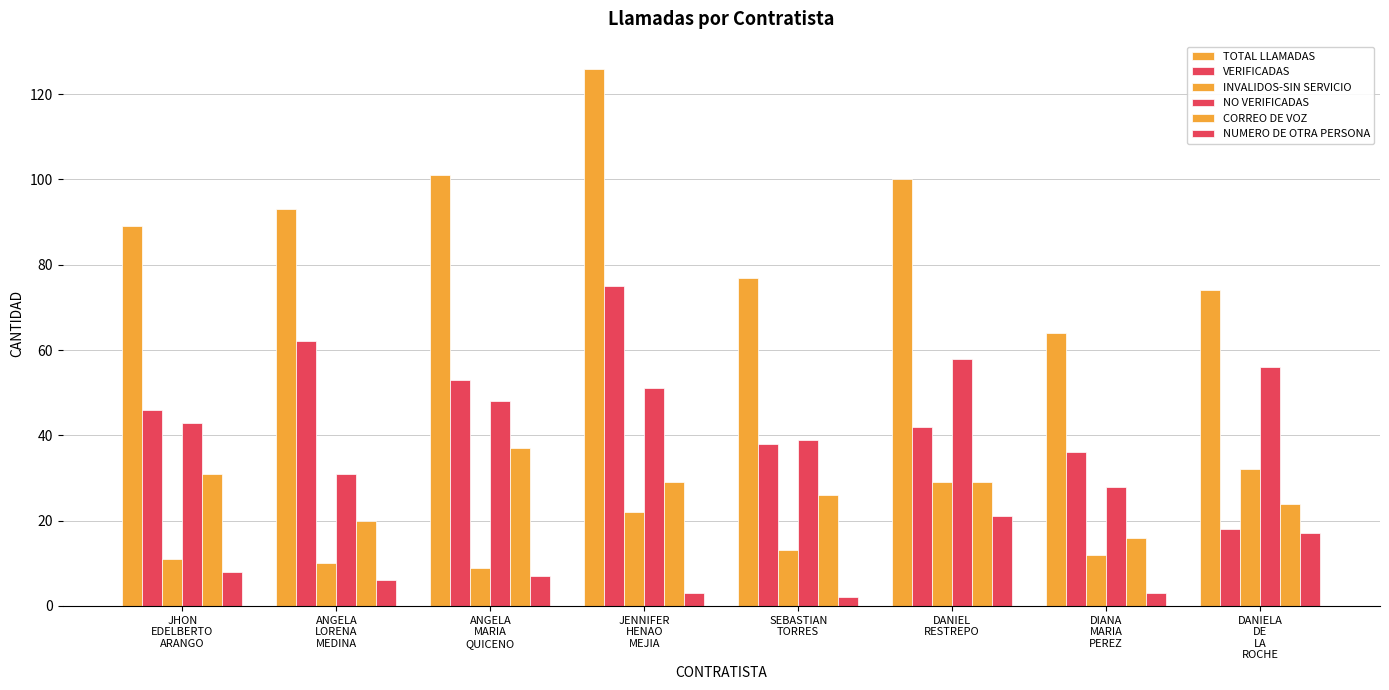

True or false: INVALIDOS-SIN SERVICIO has a value of 13 at ANGELA
LORENA
MEDINA.

False